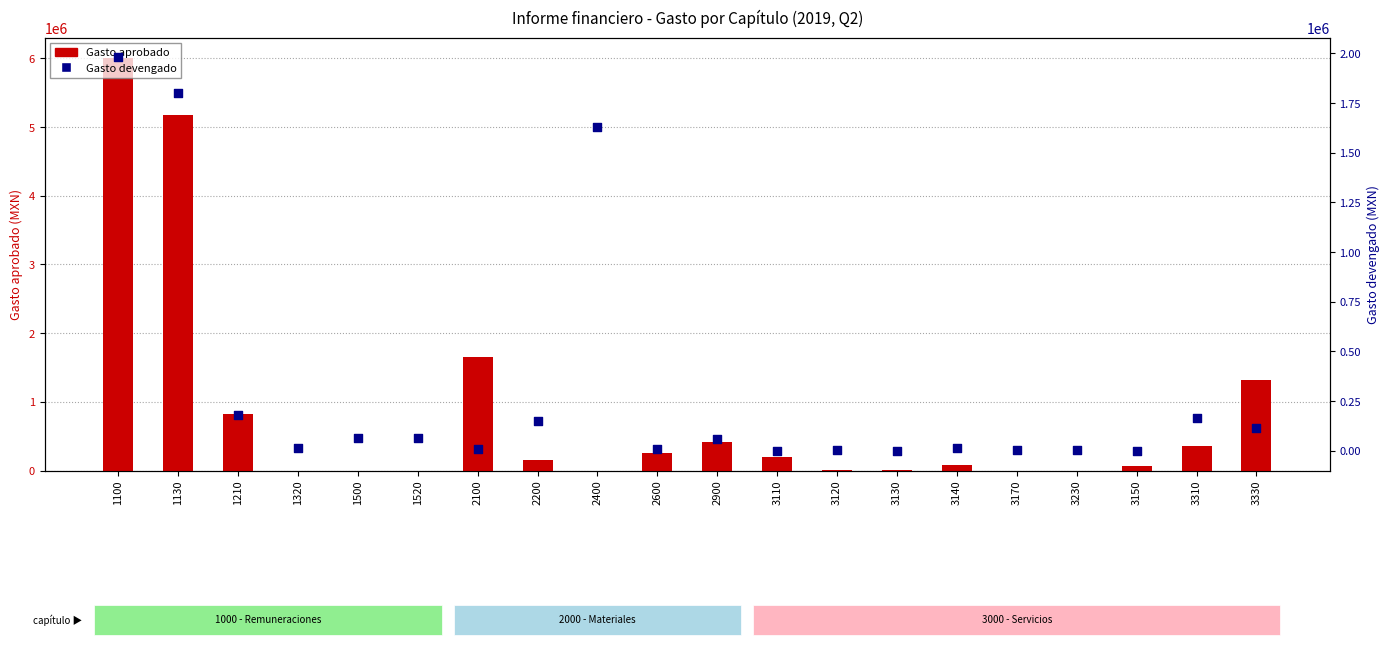

What are all the series names shown in the legend?

Gasto aprobado, Gasto devengado